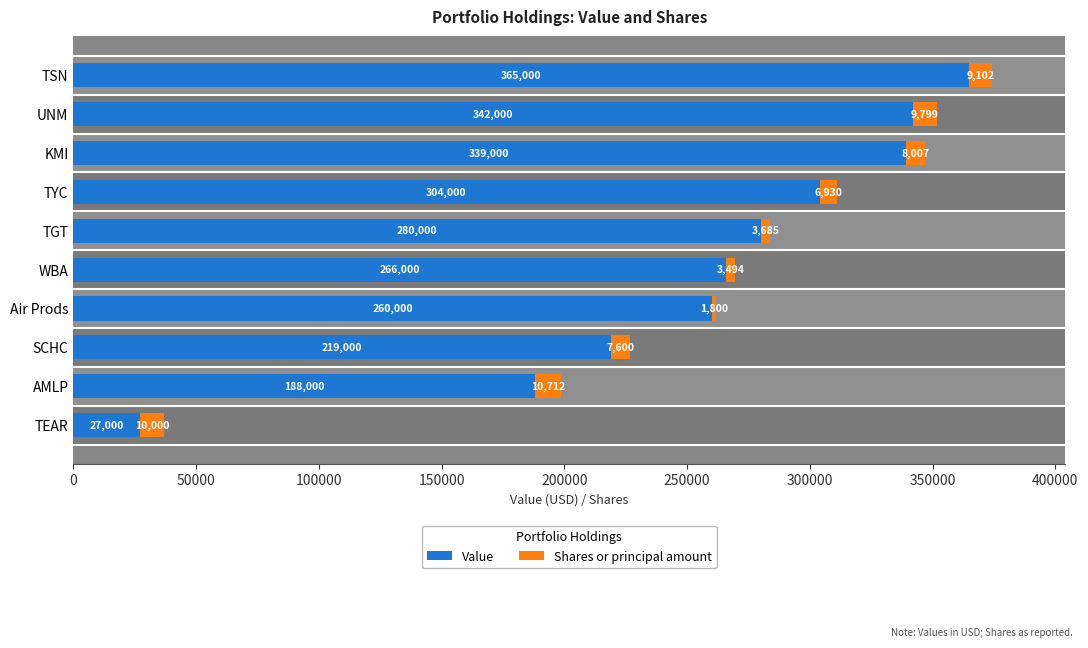

The value of Value at KMI is 339000. True or false?

True